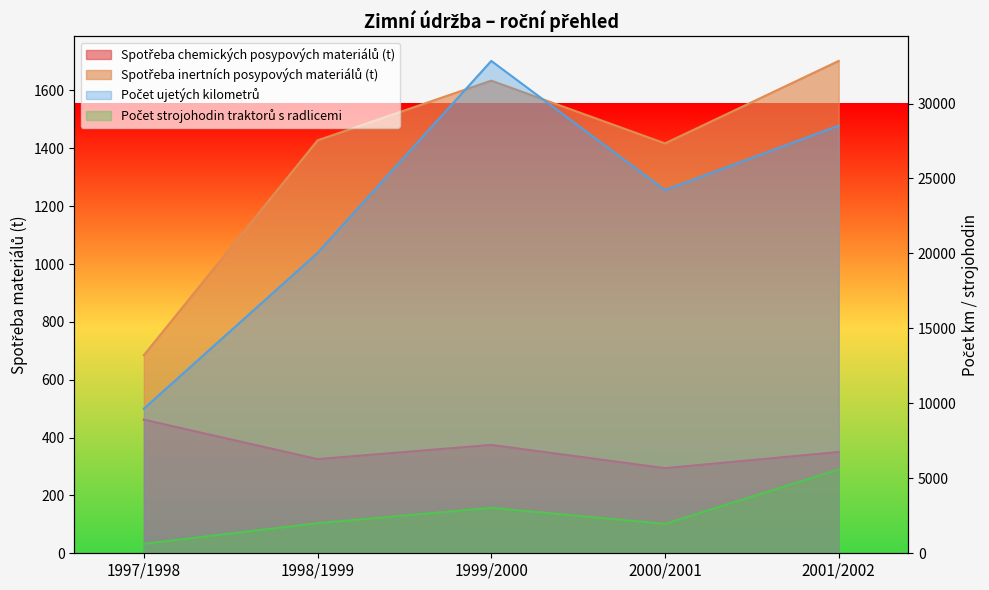

The value of Spotřeba inertních posypových materiálů (t) at 1997/1998 is 685.0. True or false?

True